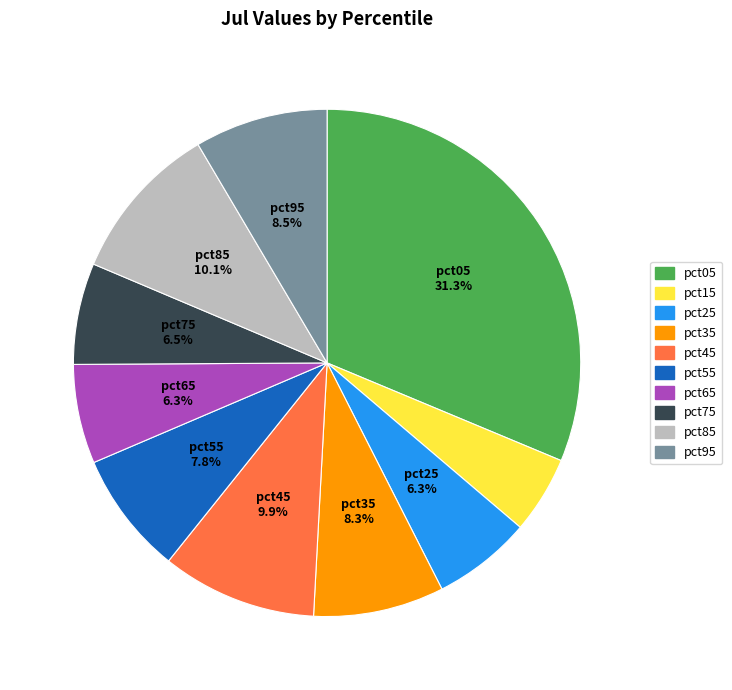

Which category has the smallest portion of the pie?

pct15